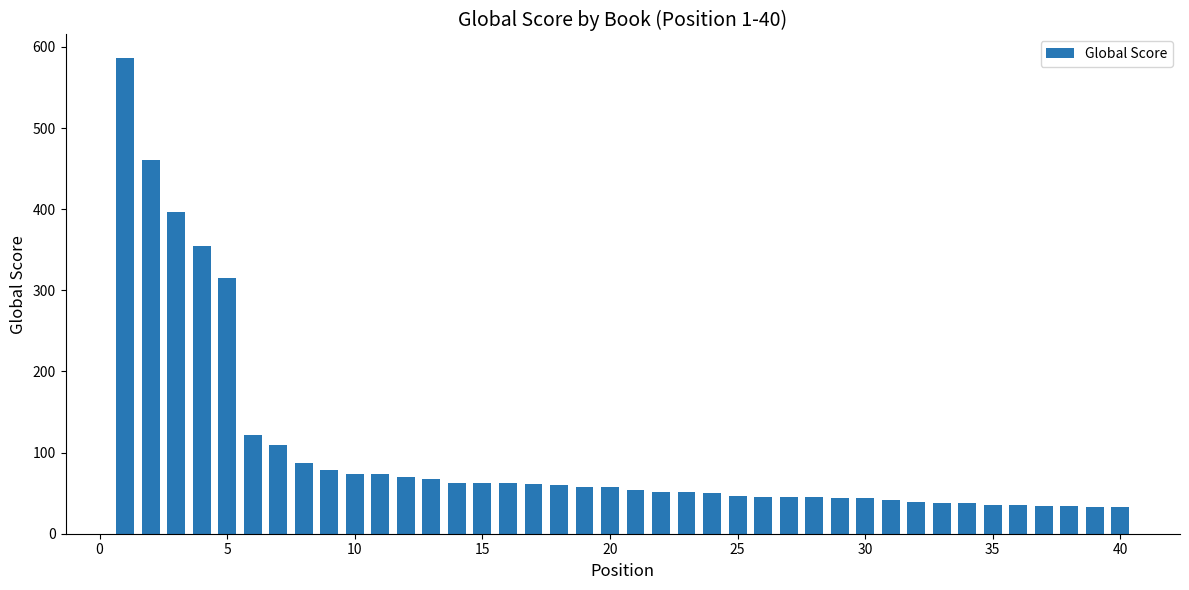

What is the sum of all values?

4055